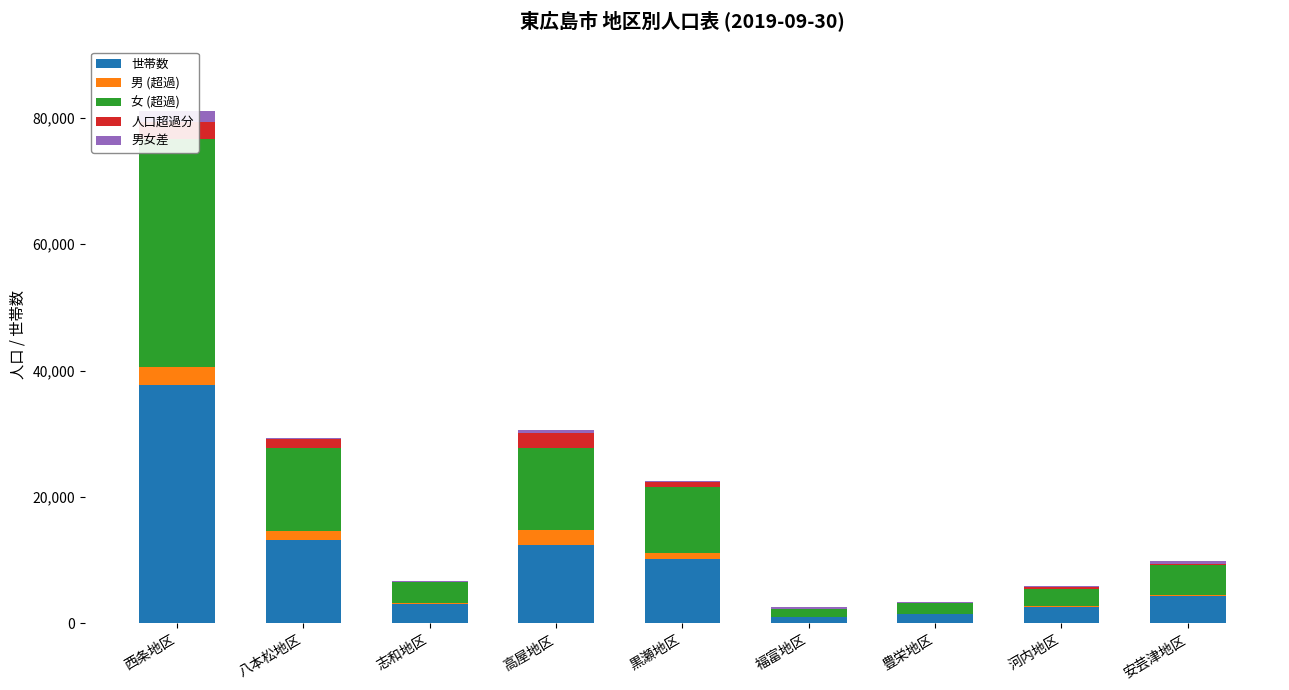

Which series has the largest range (max minus min)?

世帯数